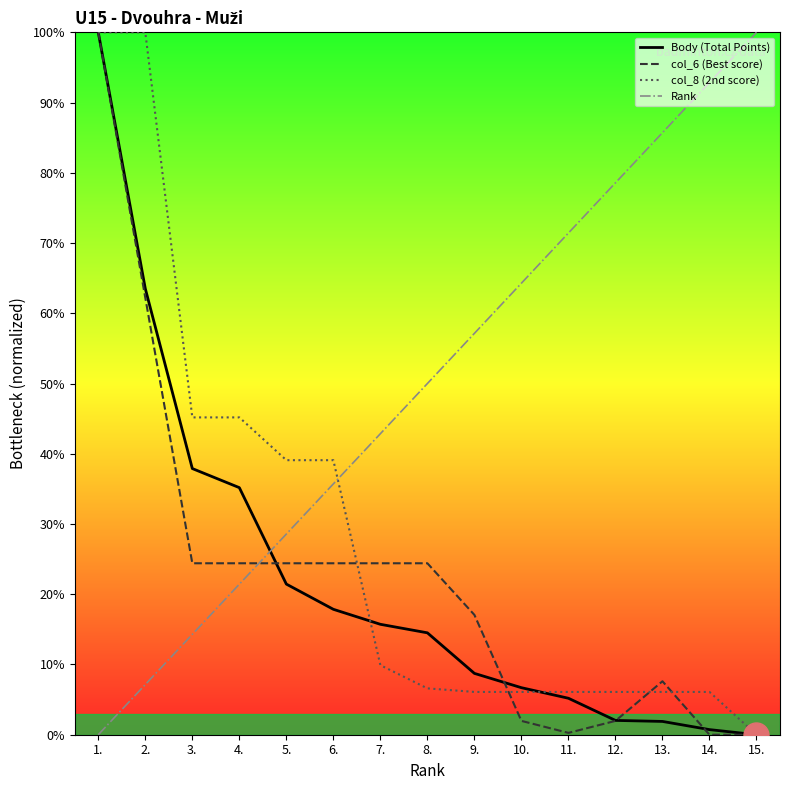

At how many categories does at least one series exceed 17?

15